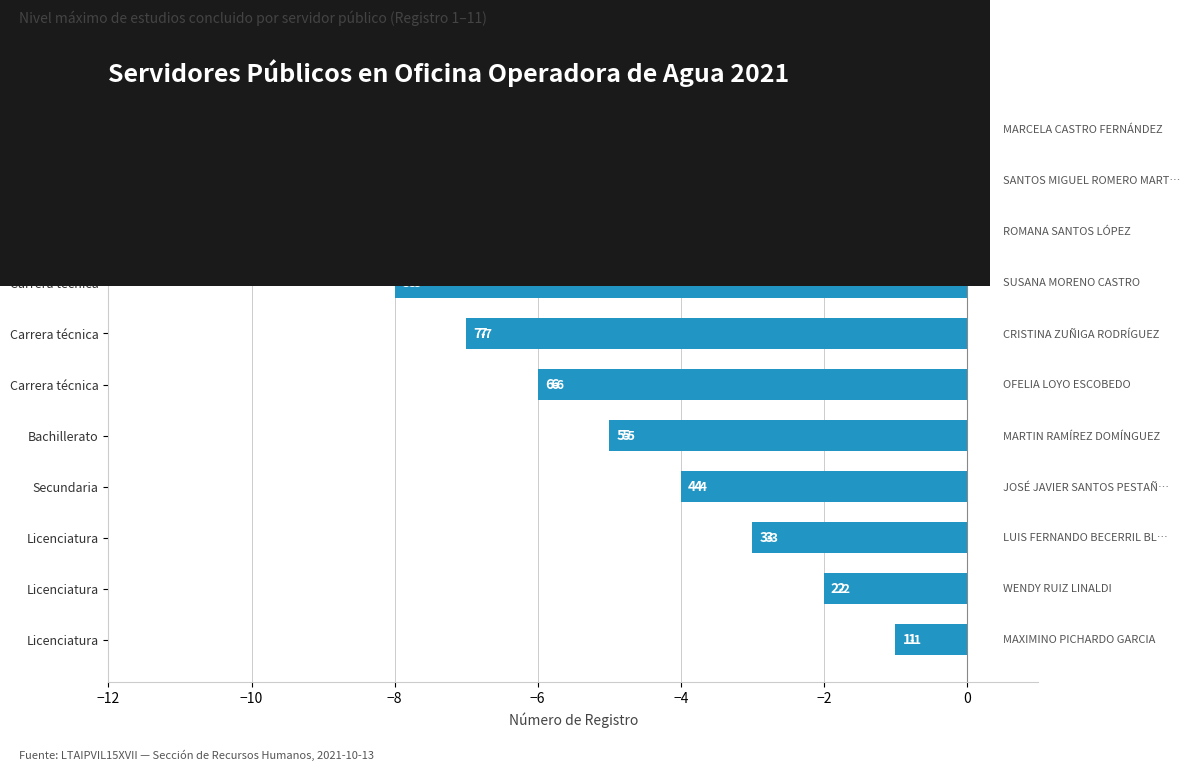

Are the bars horizontal?

Yes